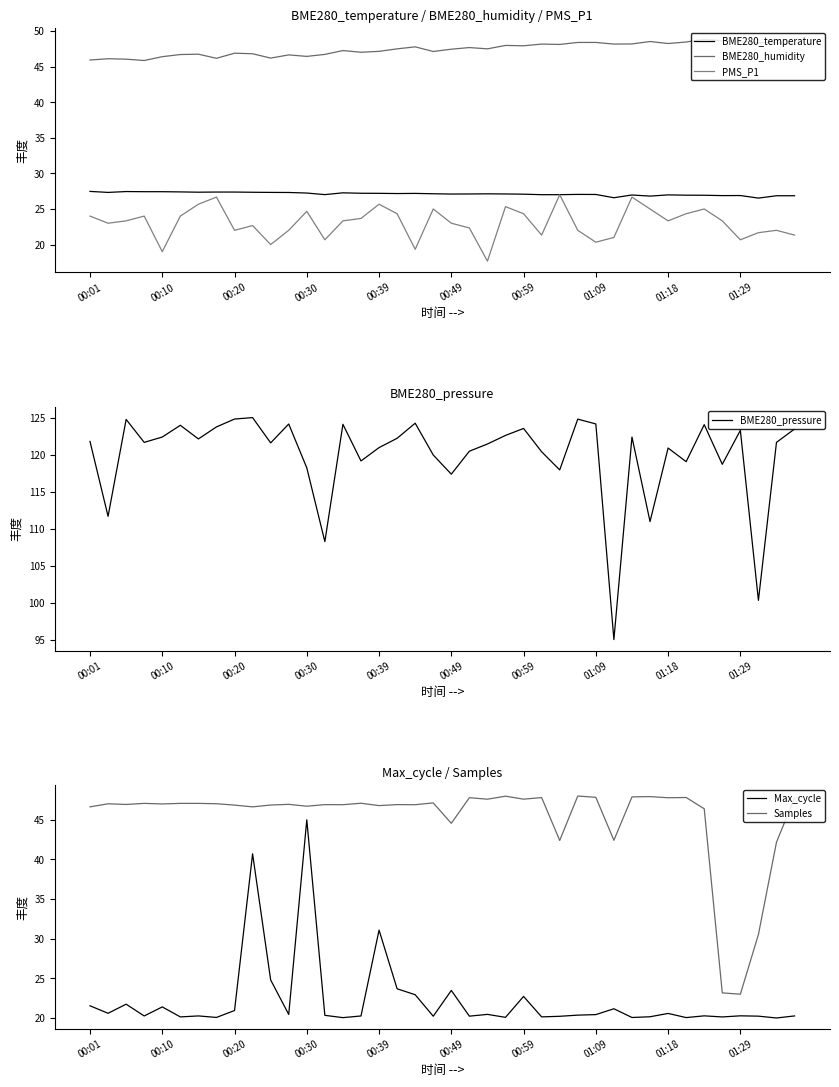

True or false: BME280_humidity and PMS_P1 intersect in this chart.

False